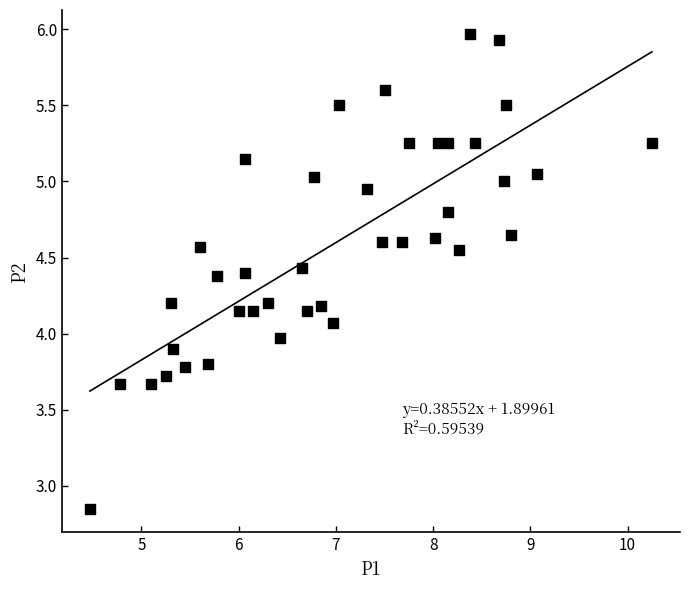

What is the range of Y values (max minus min)?

3.1